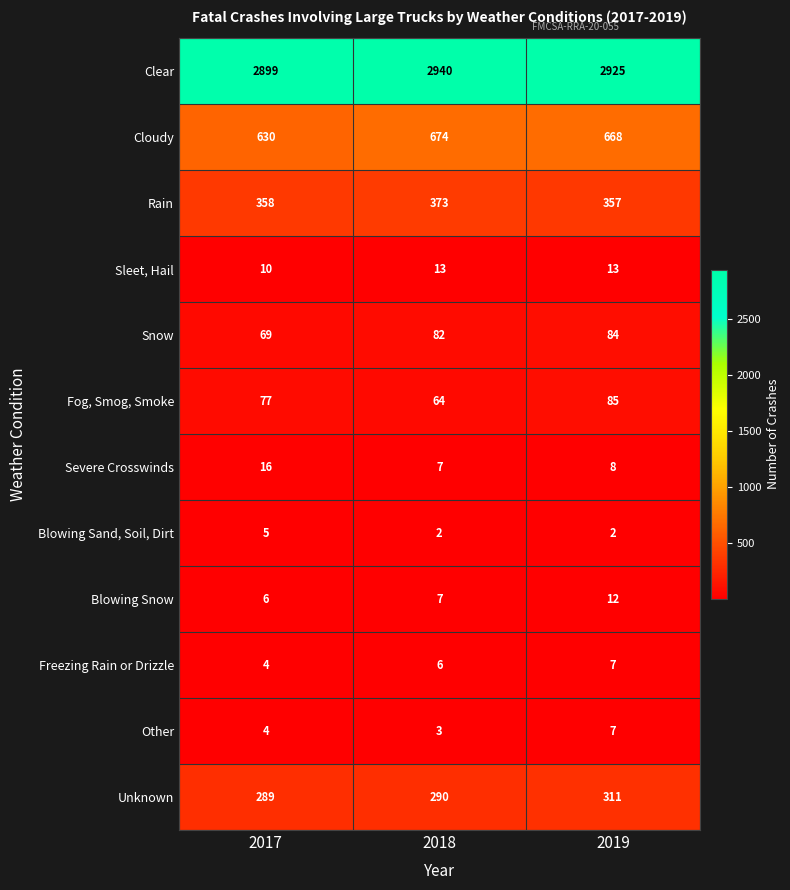

Rank the categories by Snow value from lowest to highest.

2017, 2018, 2019